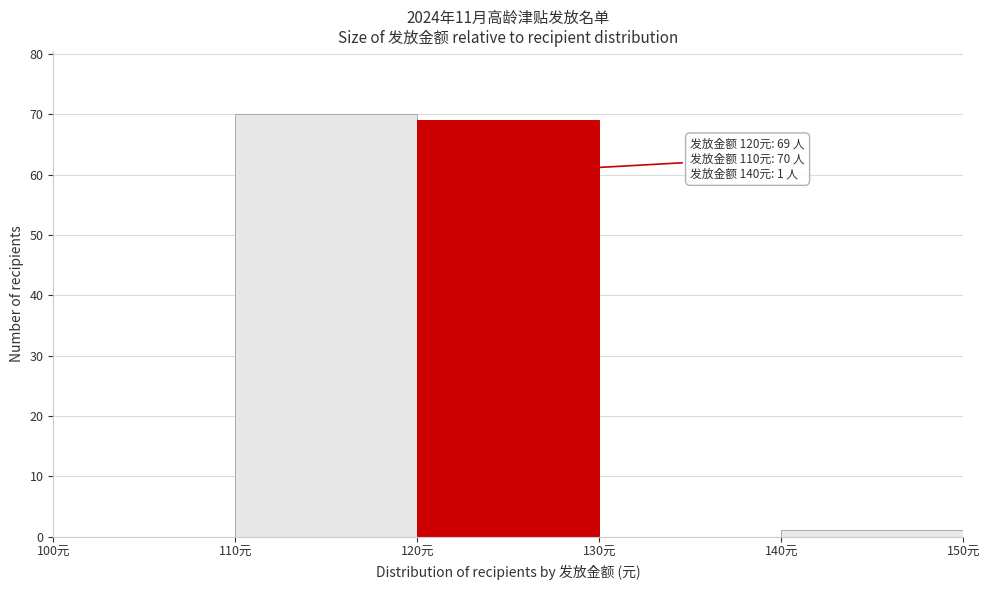

Over which range of the x-axis is the bar tallest?

110 to 120